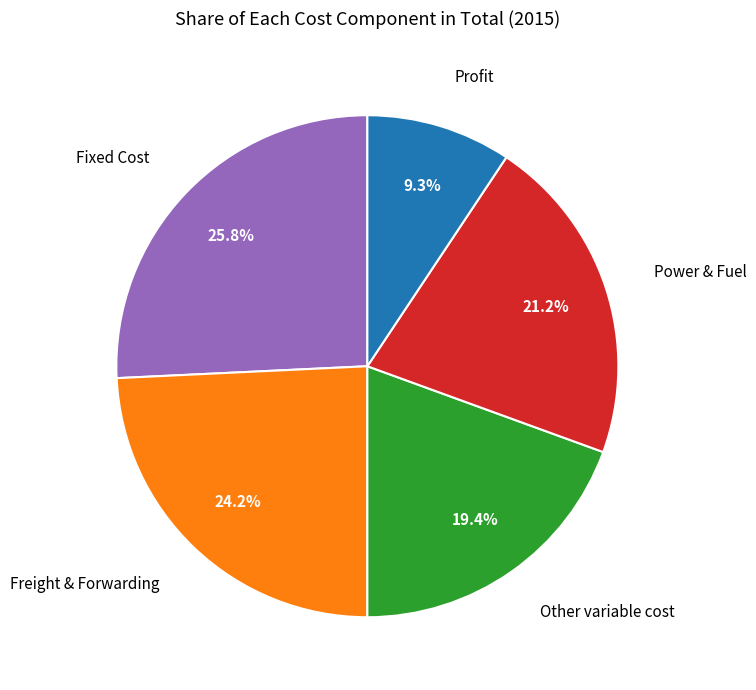

Is there any slice that represents more than half of the pie?

No